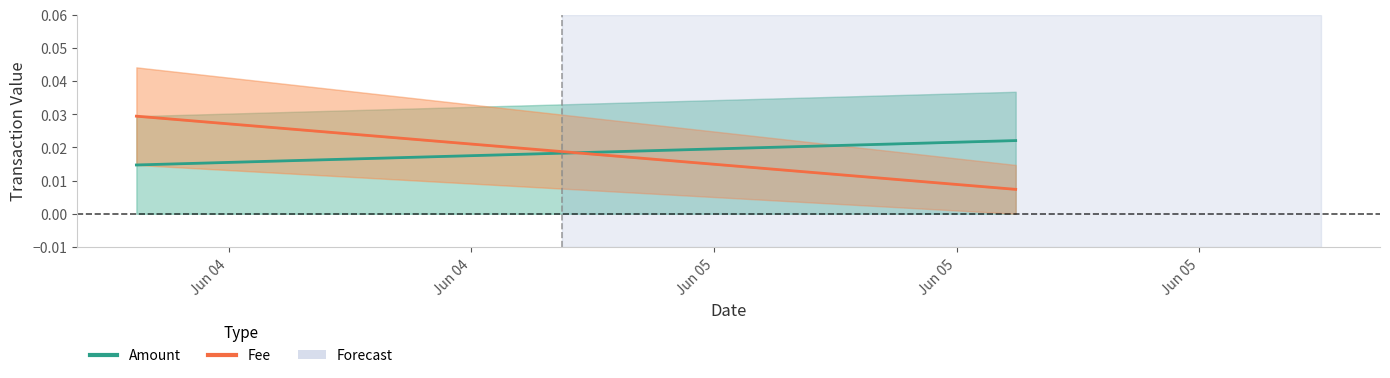

At which label does Fee reach its minimum?

Jun 05